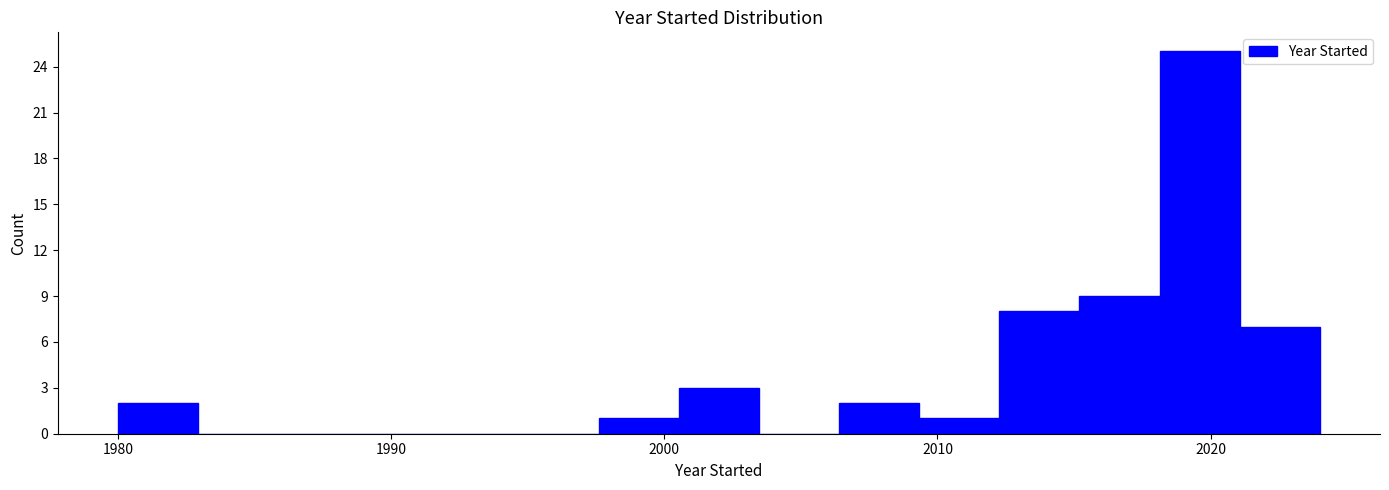

Read against the x-axis, roughly where is the centre of the tallest bar?

2020